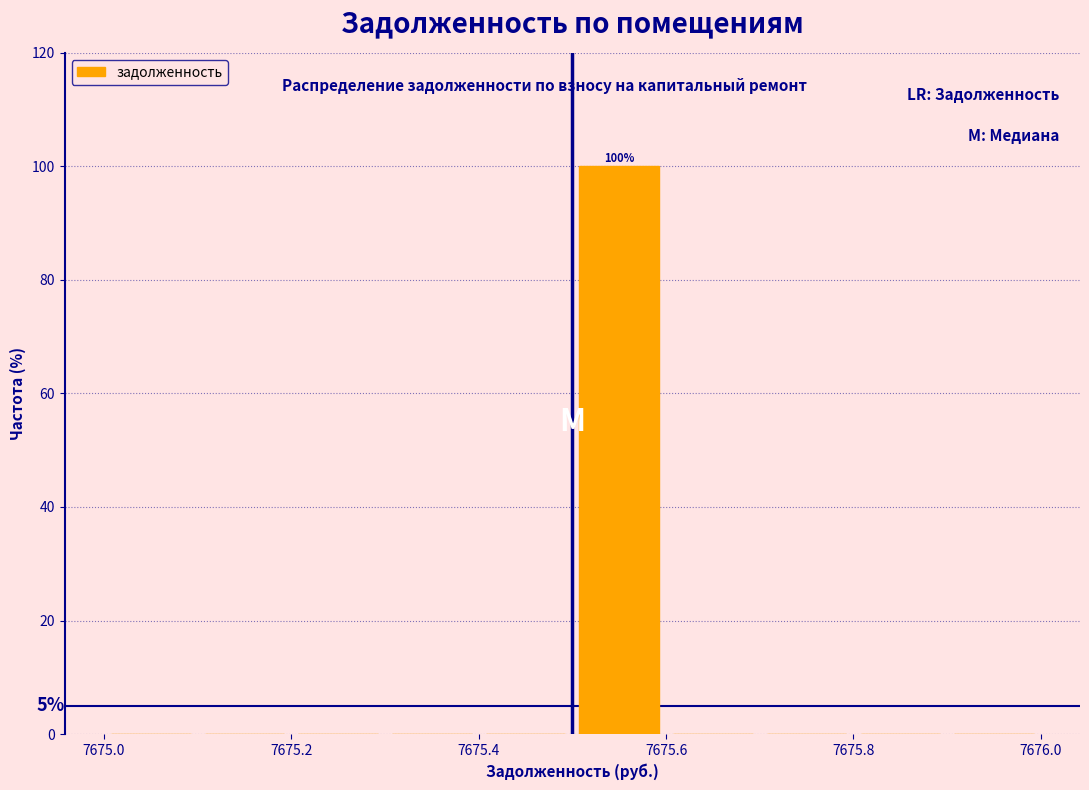

Over which range of the x-axis is the bar tallest?

7675.5 to 7675.6